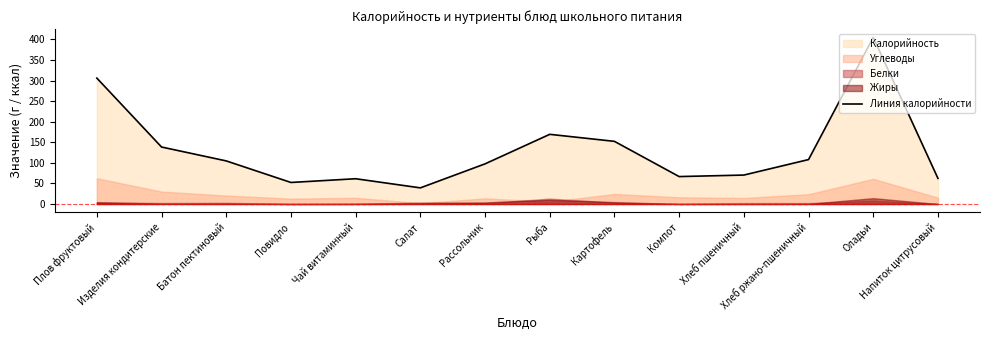

True or false: the data shows 18.0 at Чай витаминный.

False